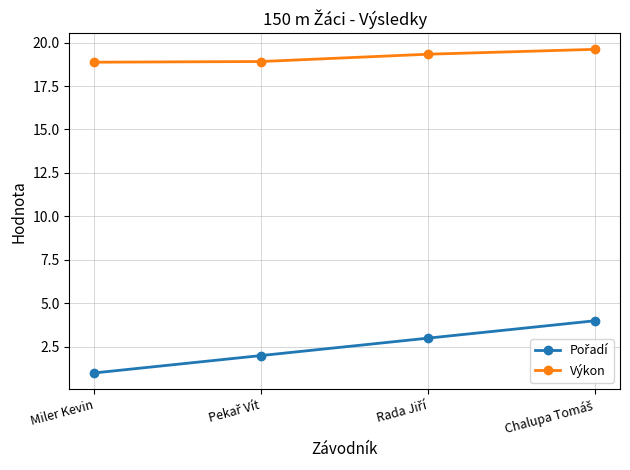

What is the sum of all Výkon values?

76.7